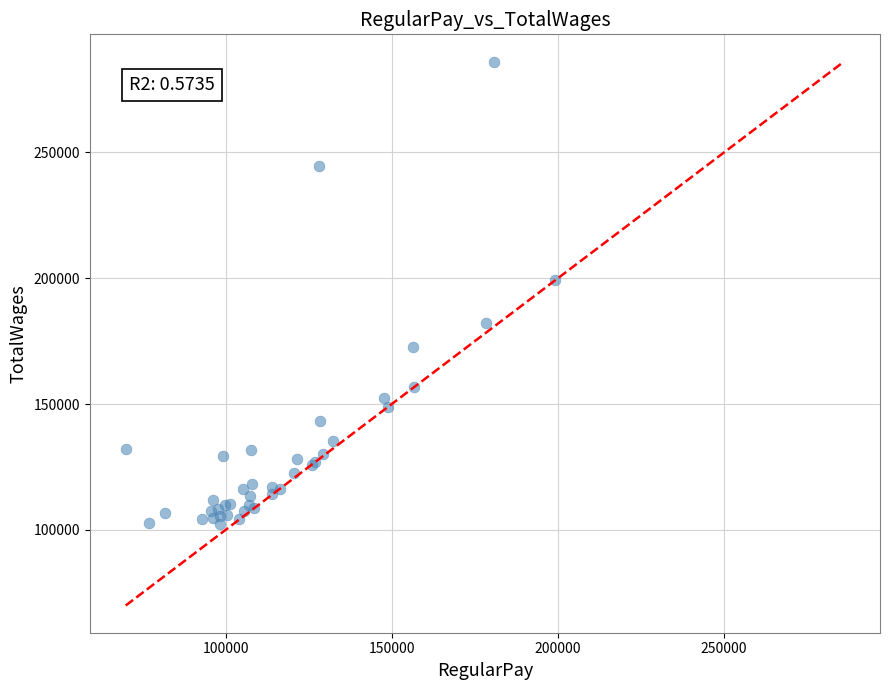

What Y value in the scatter plot is closest to 194190?

199253